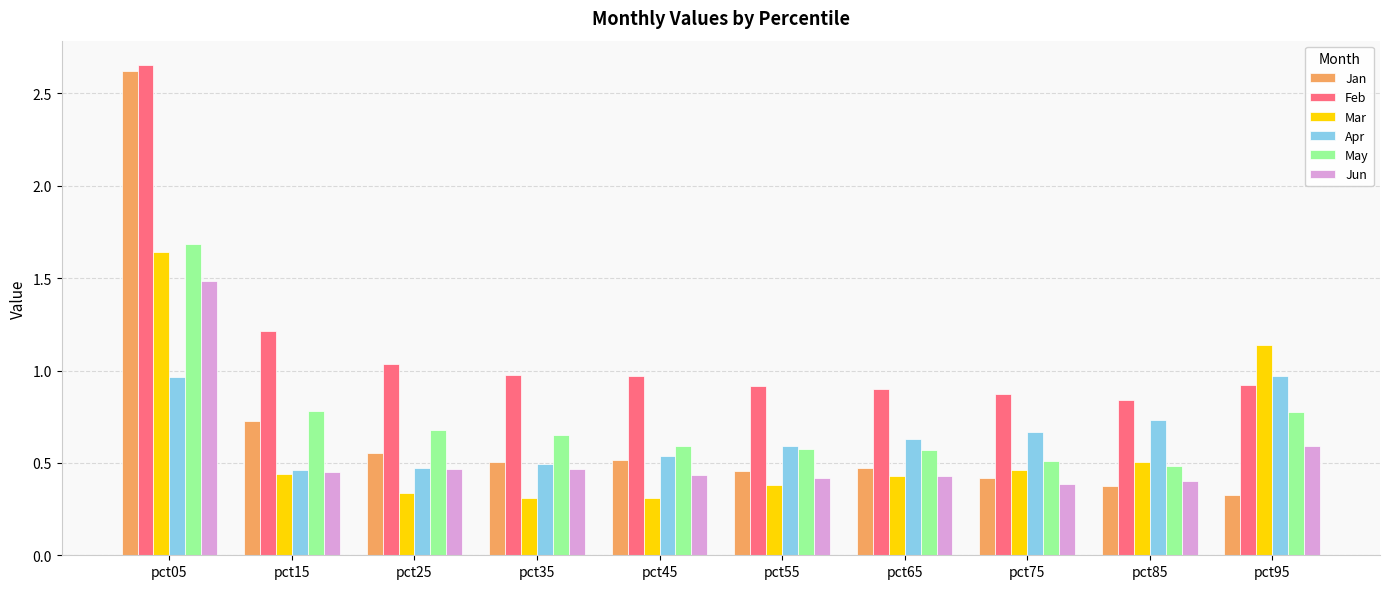

What is the total value across all series at pct95?

4.7